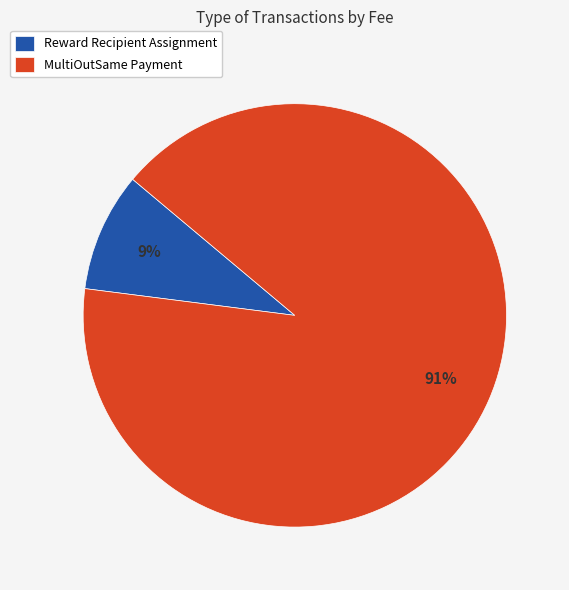

What is the smallest slice in the pie chart?

Reward Recipient Assignment